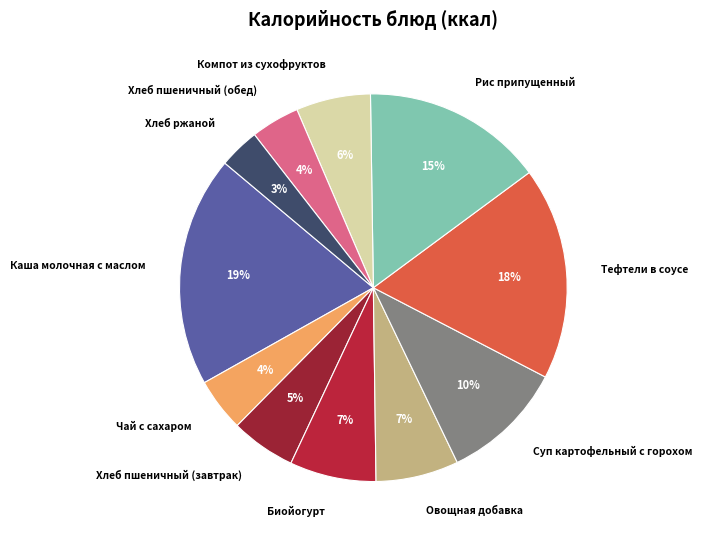

Which category has the smallest portion of the pie?

Хлеб ржаной